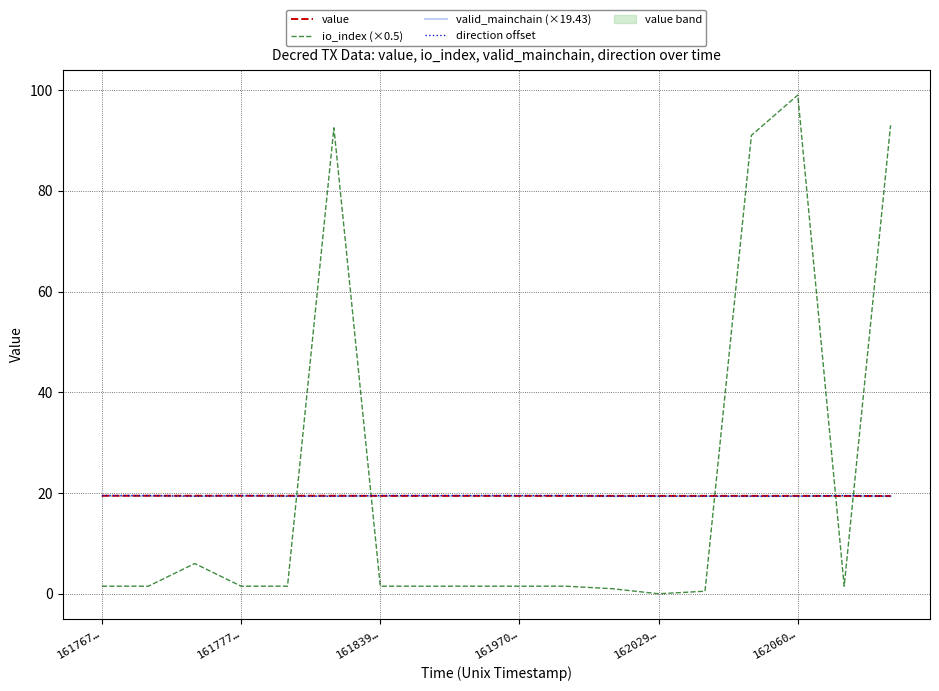

How many data points does each series have?

18